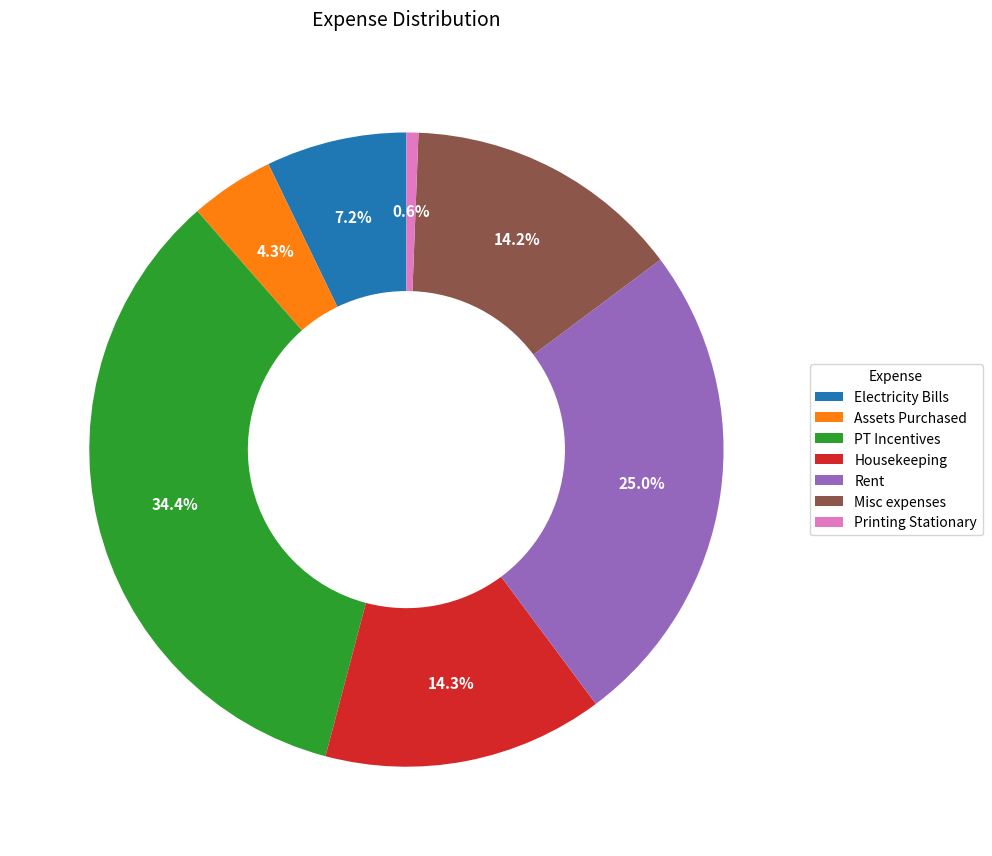

Is there any slice that represents more than half of the pie?

No